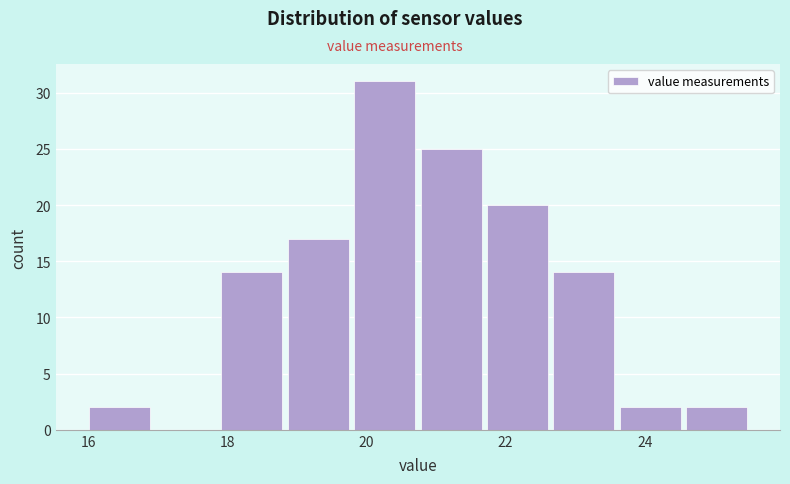

Reading left to right, transcribe this chart: for each bar, give the range it covers on the x-axis and its height. Neither the bar edges nor the heights are printed on the chart, so give them approximately, as read against the axes.

16.0 to 17.0: 2
17.0 to 18.0: 0
18.0 to 18.8: 14
18.8 to 19.8: 17
19.8 to 20.8: 31
20.8 to 21.8: 25
21.8 to 22.6: 20
22.6 to 23.6: 14
23.6 to 24.6: 2
24.6 to 25.6: 2